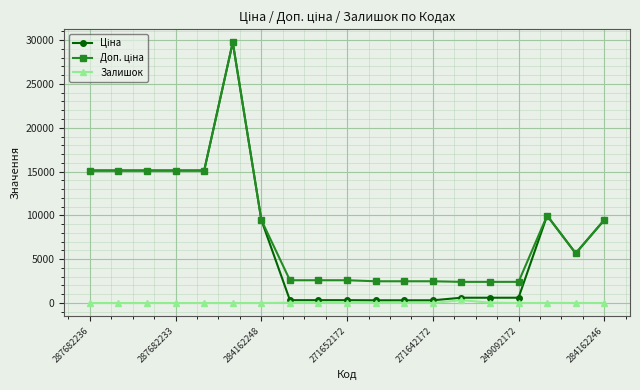

True or false: Залишок has more than 2 interior local peaks.

True